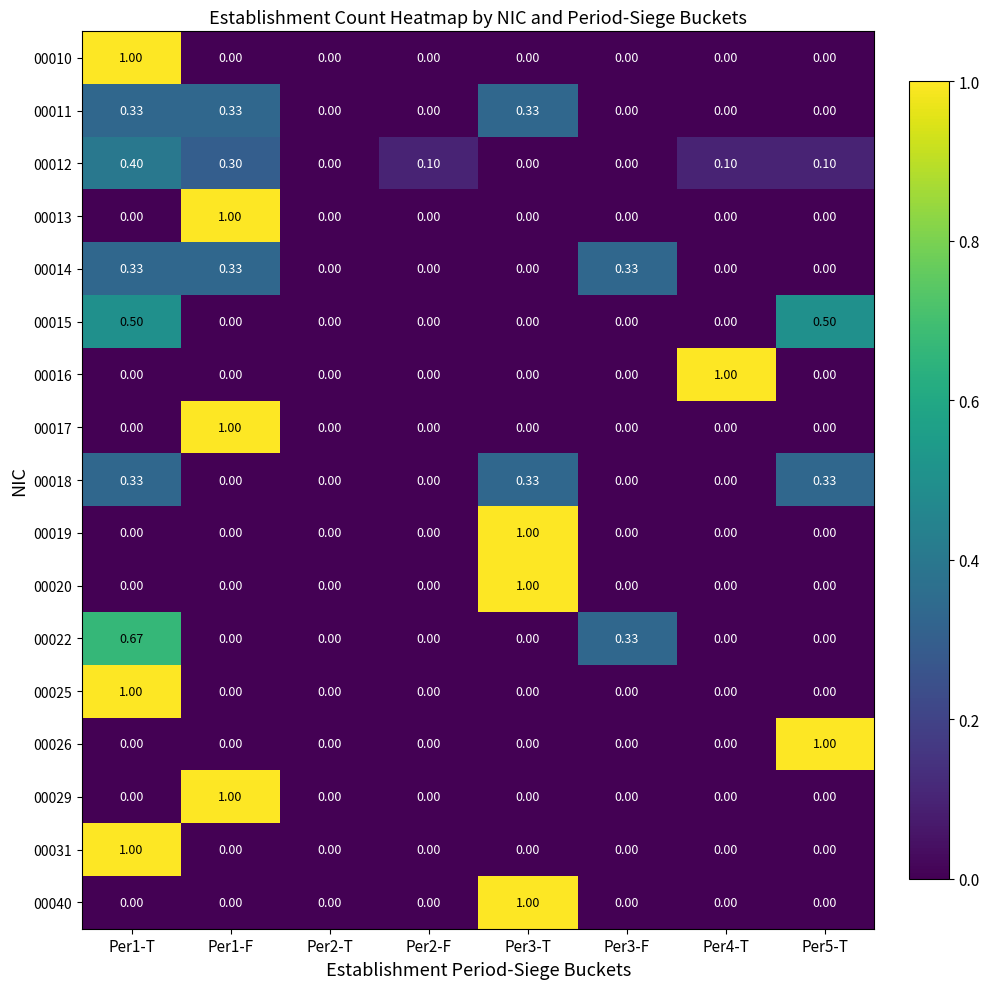

Reading left to right, transcribe all the data shown in this chart.

00010: Per1-T=1.0	Per1-F=0.0	Per2-T=0.0	Per2-F=0.0	Per3-T=0.0	Per3-F=0.0	Per4-T=0.0	Per5-T=0.0
00011: Per1-T=0.3	Per1-F=0.3	Per2-T=0.0	Per2-F=0.0	Per3-T=0.3	Per3-F=0.0	Per4-T=0.0	Per5-T=0.0
00012: Per1-T=0.4	Per1-F=0.3	Per2-T=0.0	Per2-F=0.1	Per3-T=0.0	Per3-F=0.0	Per4-T=0.1	Per5-T=0.1
00013: Per1-T=0.0	Per1-F=1.0	Per2-T=0.0	Per2-F=0.0	Per3-T=0.0	Per3-F=0.0	Per4-T=0.0	Per5-T=0.0
00014: Per1-T=0.3	Per1-F=0.3	Per2-T=0.0	Per2-F=0.0	Per3-T=0.0	Per3-F=0.3	Per4-T=0.0	Per5-T=0.0
00015: Per1-T=0.5	Per1-F=0.0	Per2-T=0.0	Per2-F=0.0	Per3-T=0.0	Per3-F=0.0	Per4-T=0.0	Per5-T=0.5
00016: Per1-T=0.0	Per1-F=0.0	Per2-T=0.0	Per2-F=0.0	Per3-T=0.0	Per3-F=0.0	Per4-T=1.0	Per5-T=0.0
00017: Per1-T=0.0	Per1-F=1.0	Per2-T=0.0	Per2-F=0.0	Per3-T=0.0	Per3-F=0.0	Per4-T=0.0	Per5-T=0.0
00018: Per1-T=0.3	Per1-F=0.0	Per2-T=0.0	Per2-F=0.0	Per3-T=0.3	Per3-F=0.0	Per4-T=0.0	Per5-T=0.3
00019: Per1-T=0.0	Per1-F=0.0	Per2-T=0.0	Per2-F=0.0	Per3-T=1.0	Per3-F=0.0	Per4-T=0.0	Per5-T=0.0
00020: Per1-T=0.0	Per1-F=0.0	Per2-T=0.0	Per2-F=0.0	Per3-T=1.0	Per3-F=0.0	Per4-T=0.0	Per5-T=0.0
00022: Per1-T=0.7	Per1-F=0.0	Per2-T=0.0	Per2-F=0.0	Per3-T=0.0	Per3-F=0.3	Per4-T=0.0	Per5-T=0.0
00025: Per1-T=1.0	Per1-F=0.0	Per2-T=0.0	Per2-F=0.0	Per3-T=0.0	Per3-F=0.0	Per4-T=0.0	Per5-T=0.0
00026: Per1-T=0.0	Per1-F=0.0	Per2-T=0.0	Per2-F=0.0	Per3-T=0.0	Per3-F=0.0	Per4-T=0.0	Per5-T=1.0
00029: Per1-T=0.0	Per1-F=1.0	Per2-T=0.0	Per2-F=0.0	Per3-T=0.0	Per3-F=0.0	Per4-T=0.0	Per5-T=0.0
00031: Per1-T=1.0	Per1-F=0.0	Per2-T=0.0	Per2-F=0.0	Per3-T=0.0	Per3-F=0.0	Per4-T=0.0	Per5-T=0.0
00040: Per1-T=0.0	Per1-F=0.0	Per2-T=0.0	Per2-F=0.0	Per3-T=1.0	Per3-F=0.0	Per4-T=0.0	Per5-T=0.0